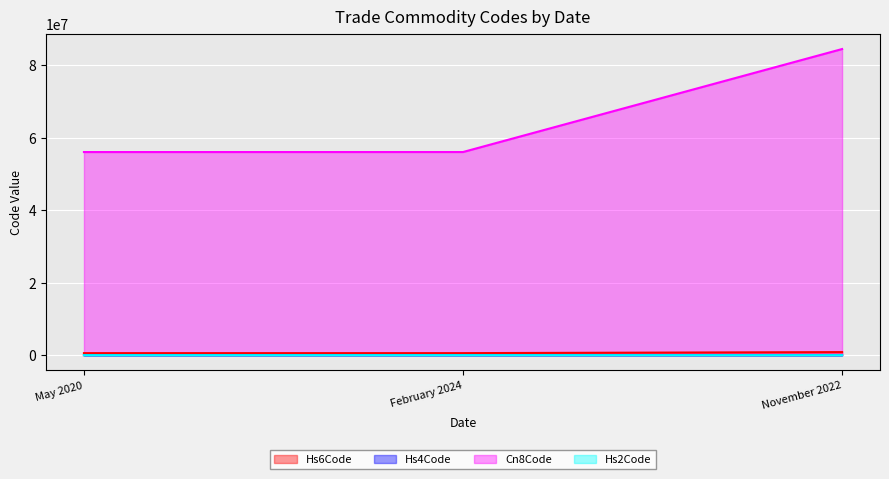

At how many categories does at least one series exceed 15228592?

3